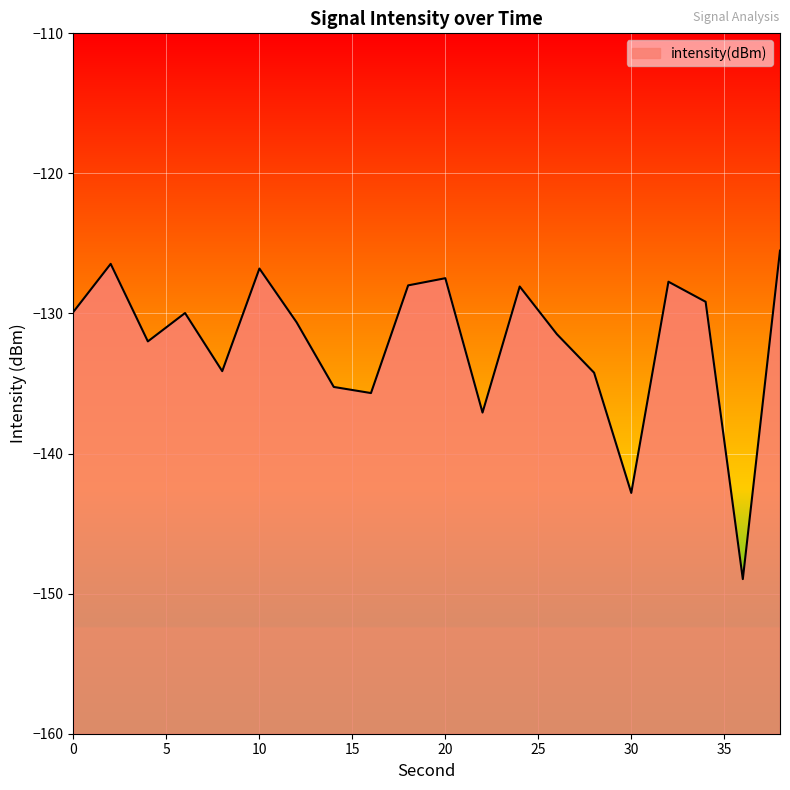

Reading left to right, list all the values displayed in this chart.

-129.9	-126.5	-132.0	-130.0	-134.1	-126.8	-130.6	-135.2	-135.7	-128.0	-127.5	-137.1	-128.1	-131.5	-134.2	-142.8	-127.7	-129.2	-149.0	-125.5